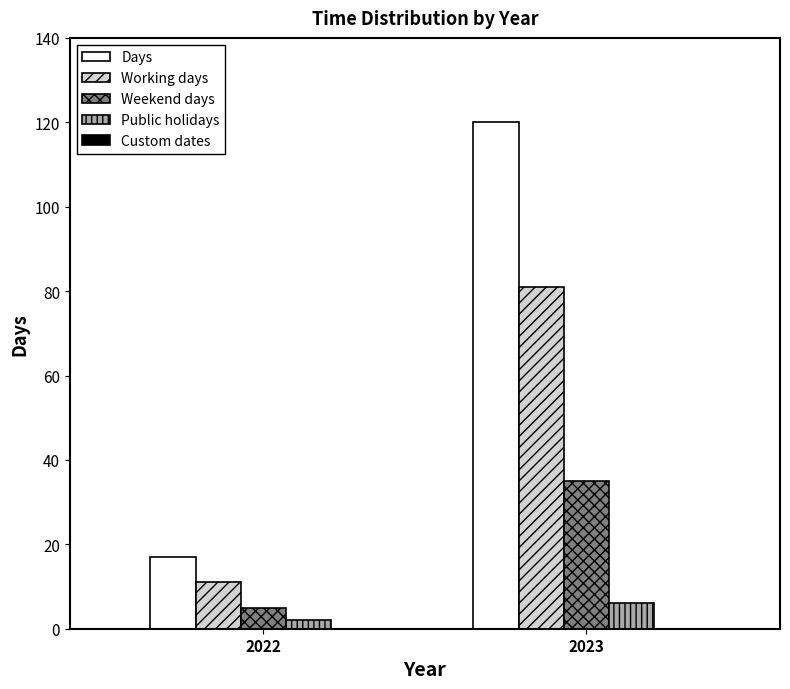

Is the value of Working days at 2022 greater than the value of Public holidays at 2023?

Yes